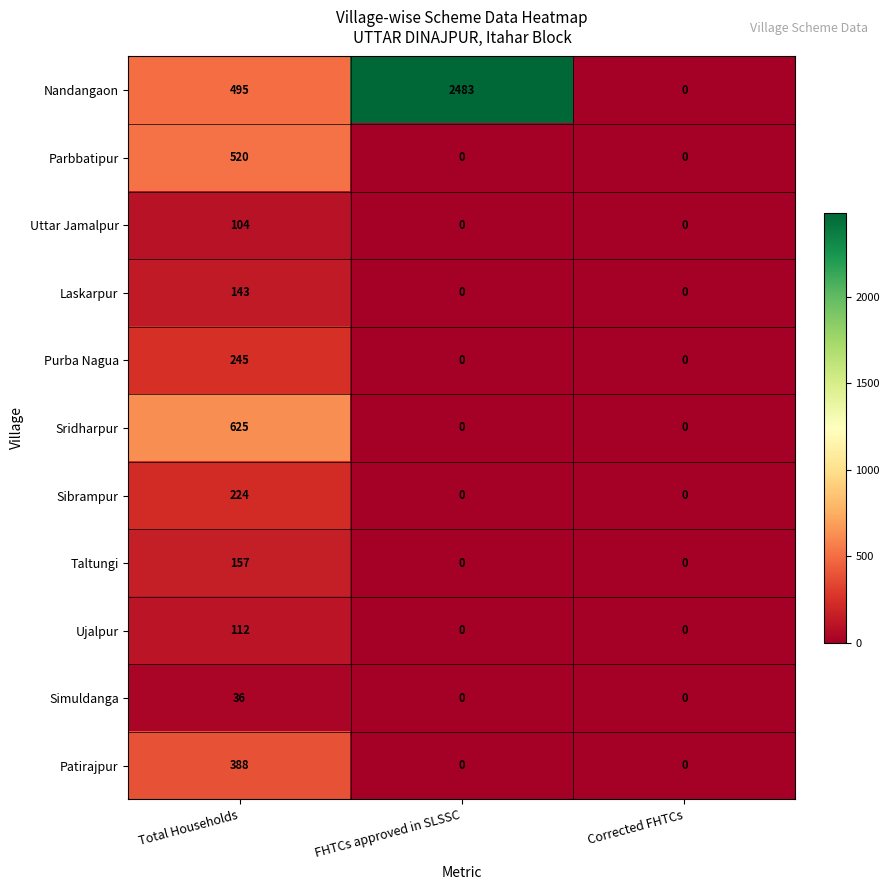

Which series has the widest spread of values?

Nandangaon